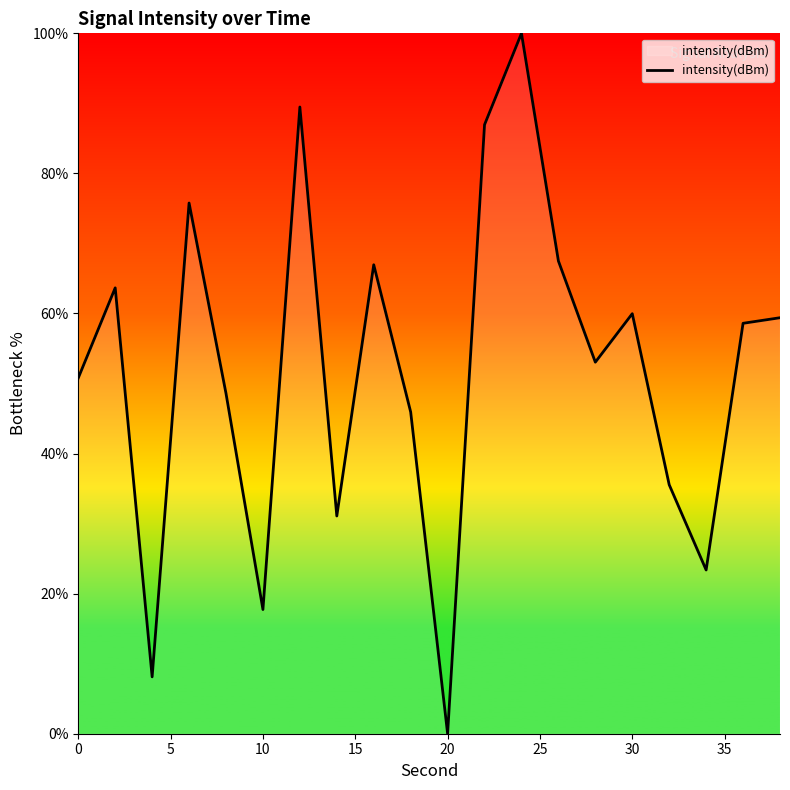

What is the greatest value displayed?

100.0